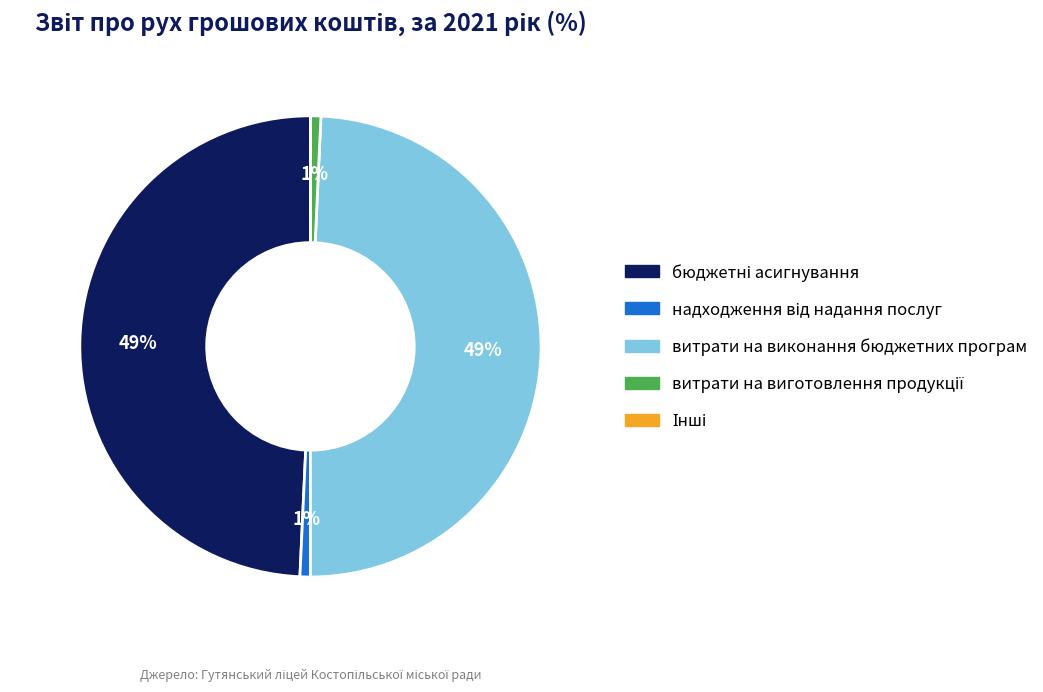

Does any single category account for the majority?

No